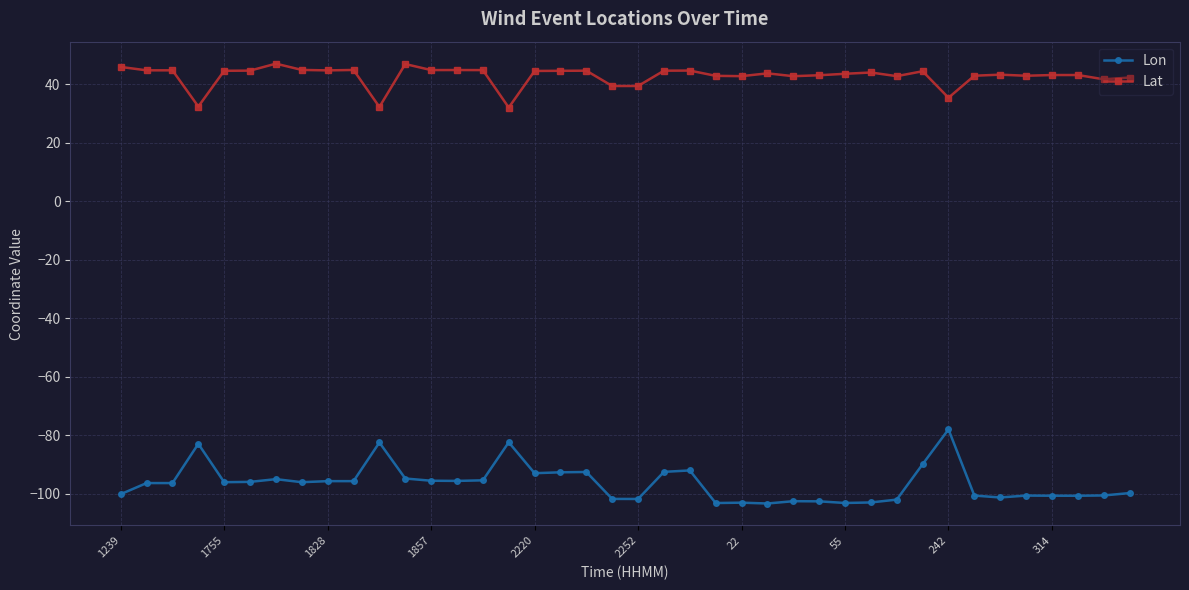

What is the value of the Lat point at the 24th from the left?

42.8